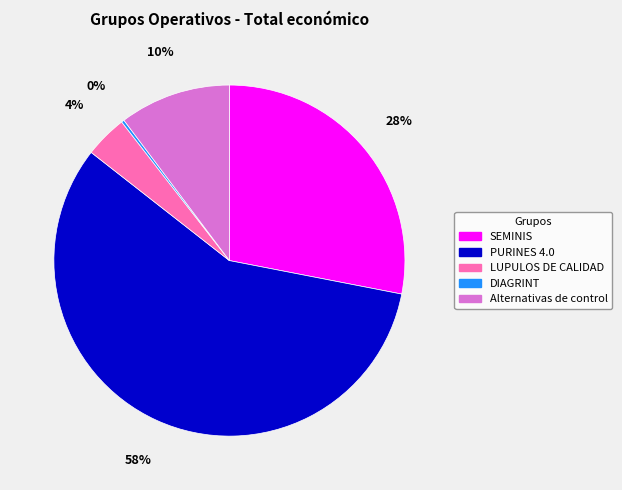

Combined, do PURINES 4.0 and LUPULOS DE CALIDAD account for over 50%?

Yes